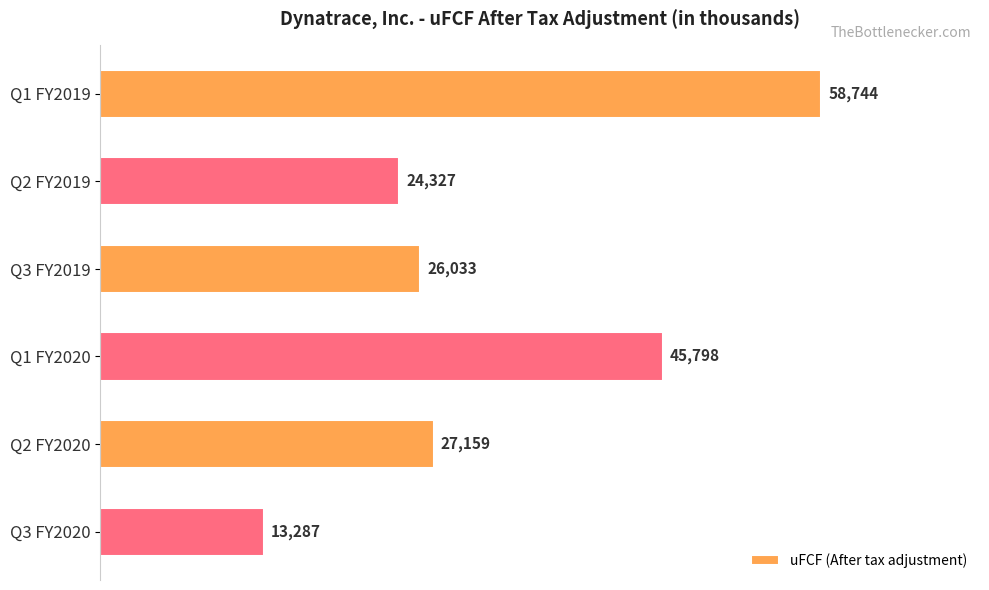

Count the number of categories in the chart.

6